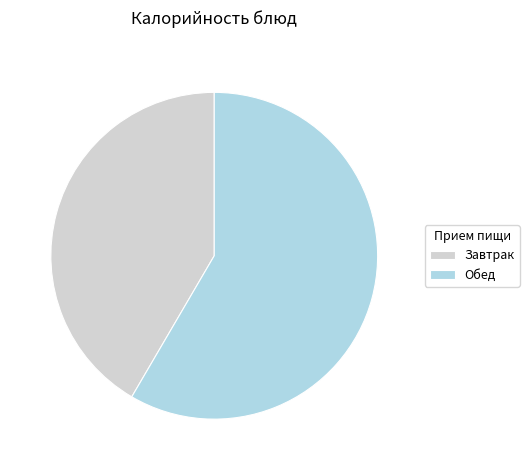

Rank the categories by value from highest to lowest.

Обед, Завтрак